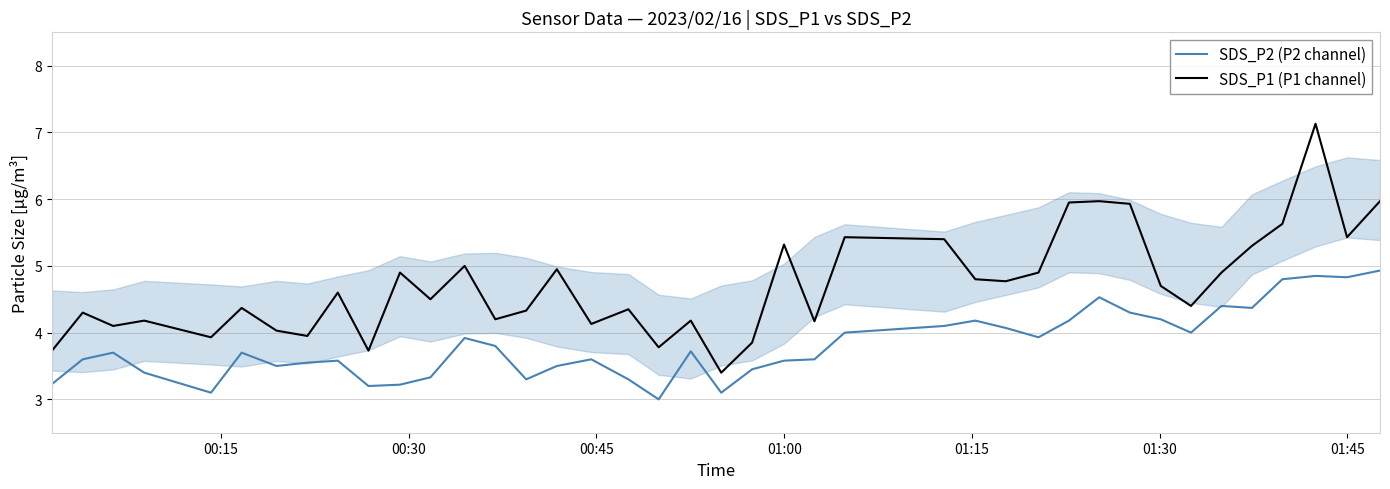

Which series has the largest range (max minus min)?

SDS_P1 (P1 channel)